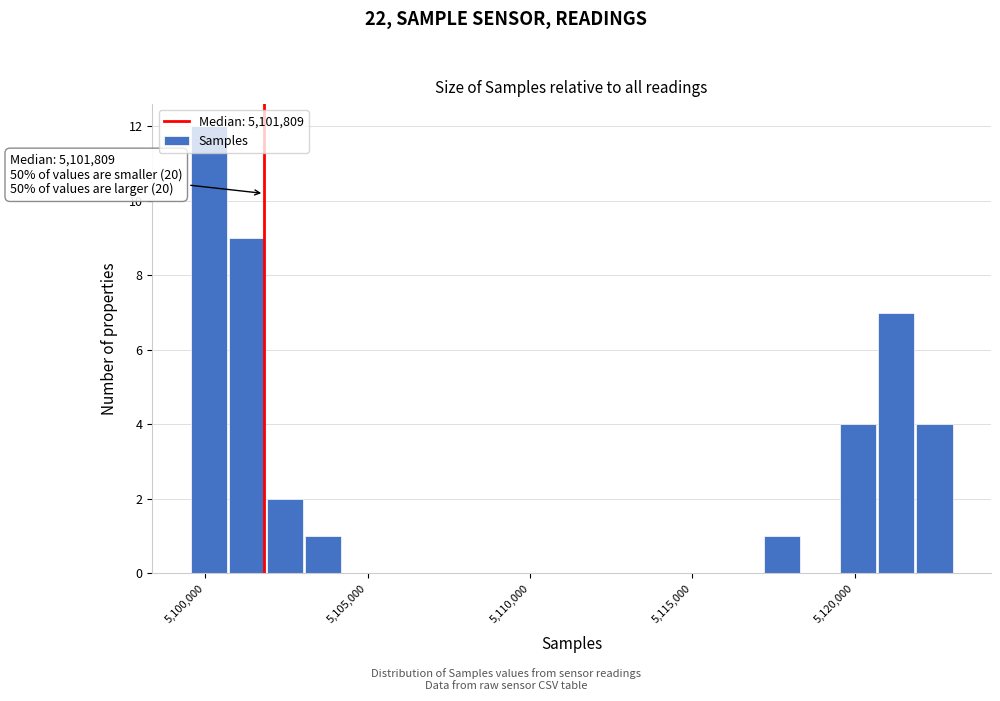

Around what value on the x-axis is the tallest bar? Give the approximate position of its centre, as read against the axis.

5100000